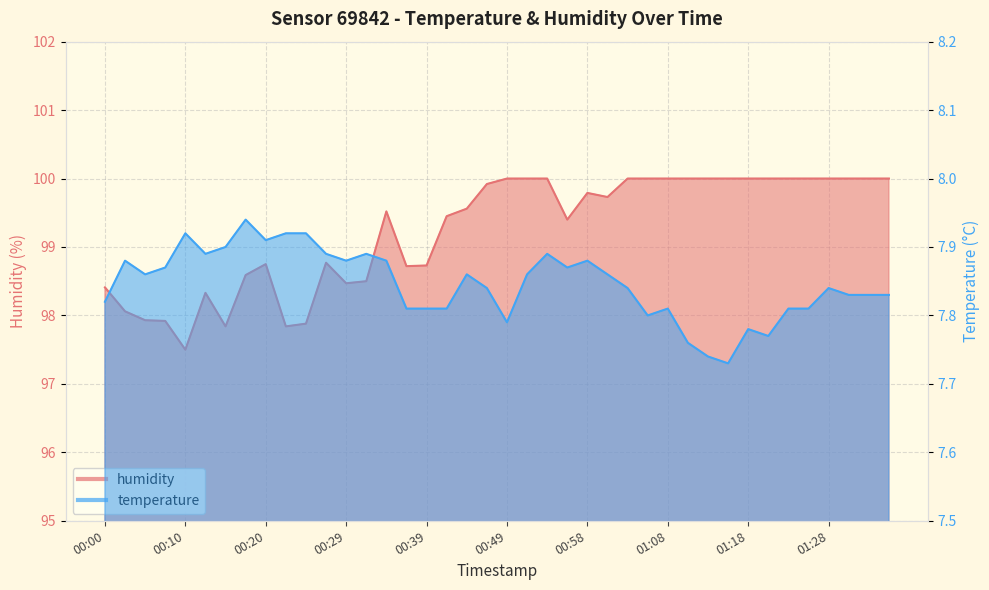

What is the value of the temperature point at the 37th from the left?

7.8